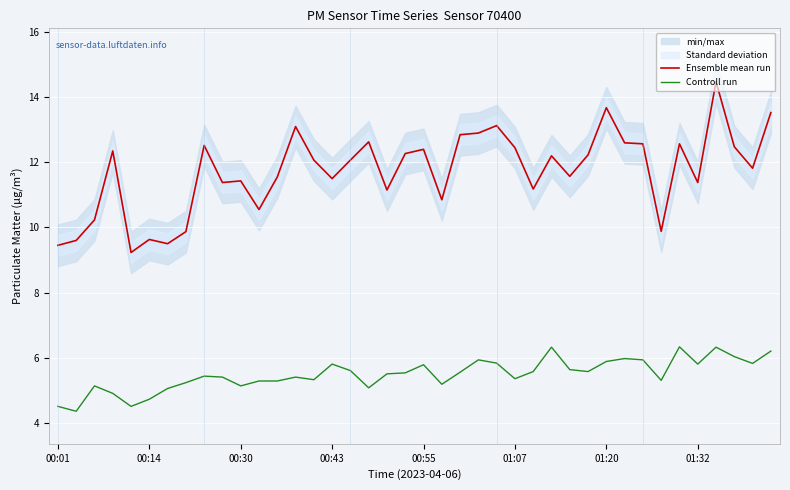

Which series has the largest range (max minus min)?

Ensemble mean run